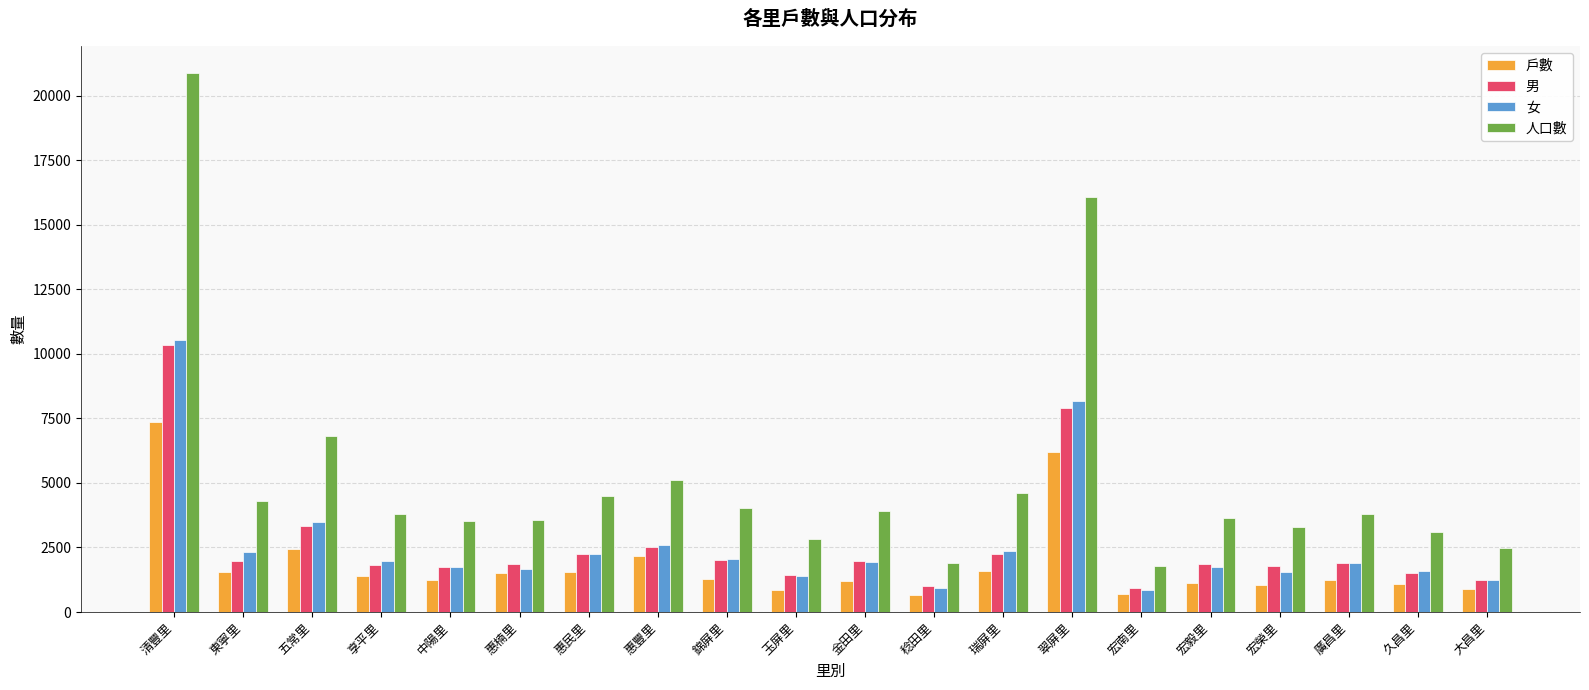

What is the total value across all series at 廣昌里?

8839